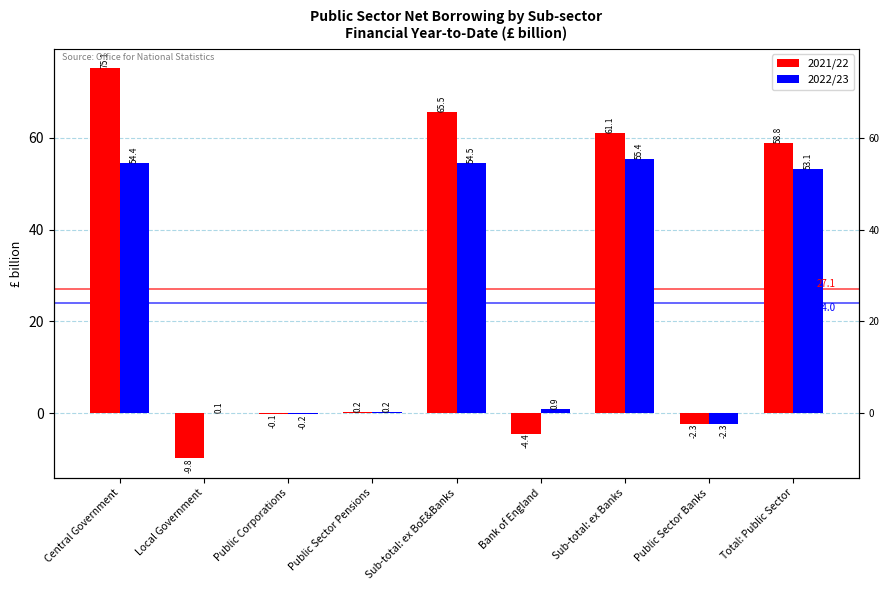

Between Sub-total: ex BoE&Banks and Total: Public Sector, which series saw the biggest shift?

2021/22